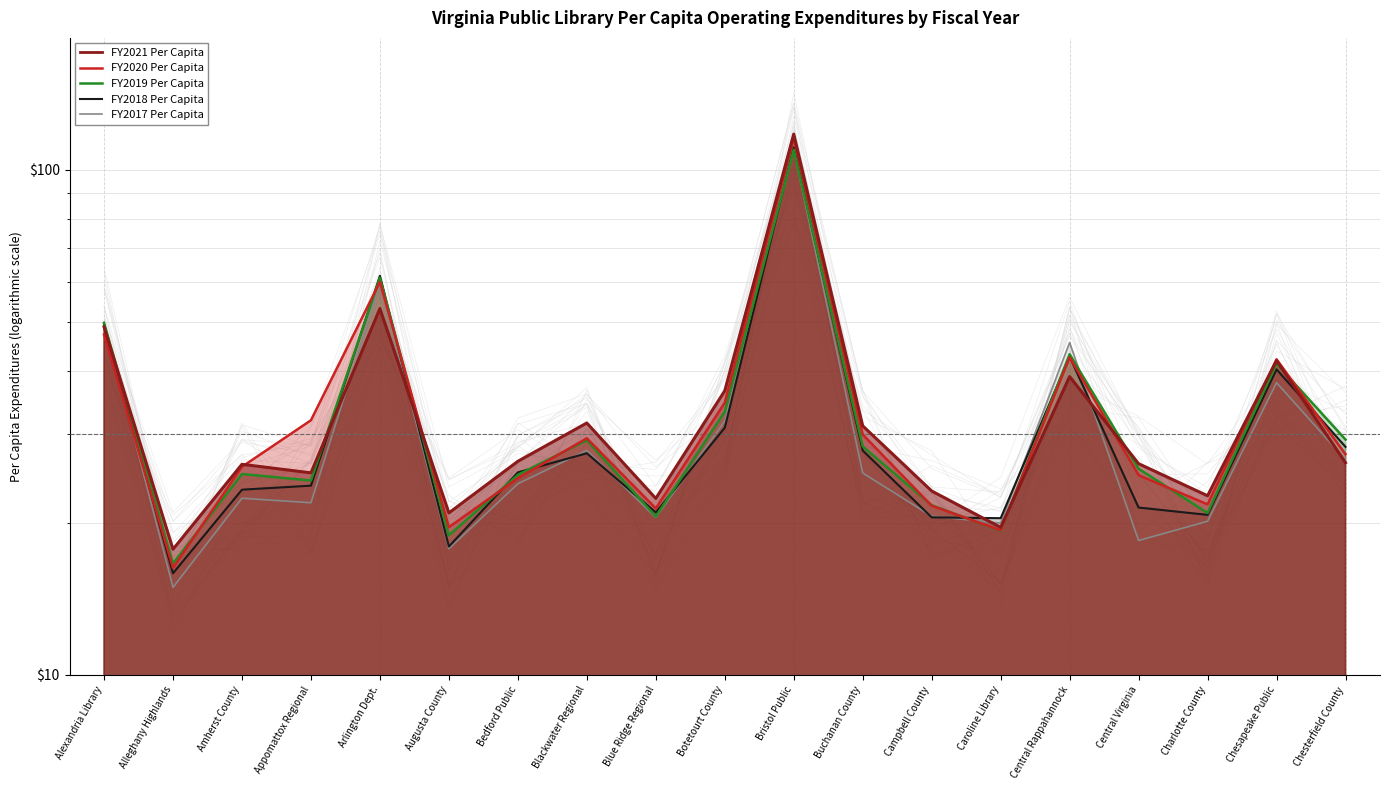

The FY2021 Per Capita series shows 26.3 at Chesterfield County. True or false?

True